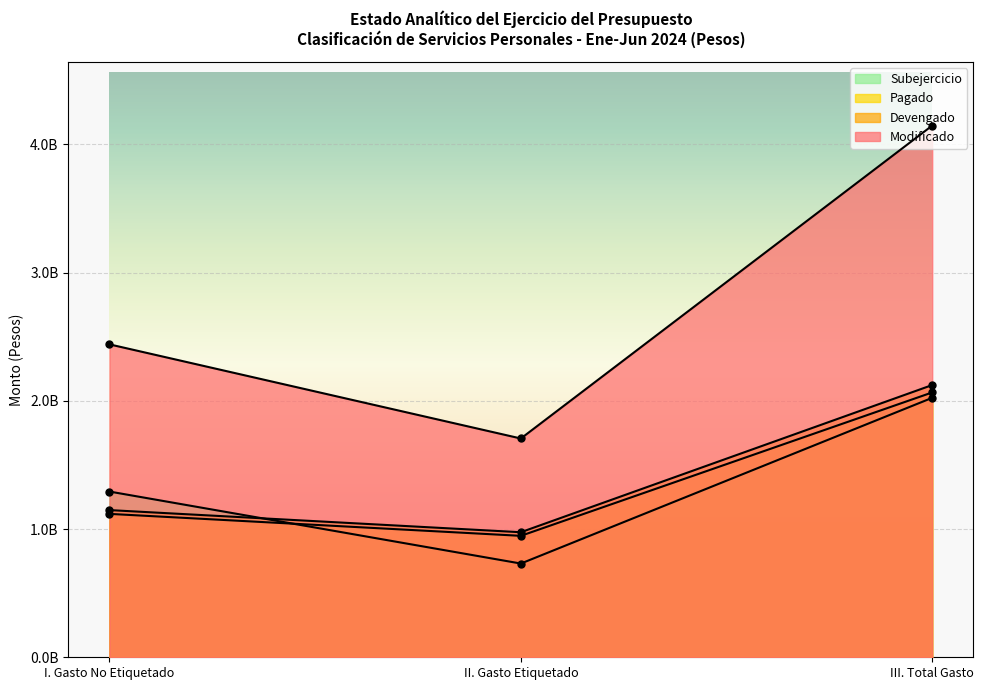

Between III. Total Gasto and II. Gasto Etiquetado, which is larger?

III. Total Gasto